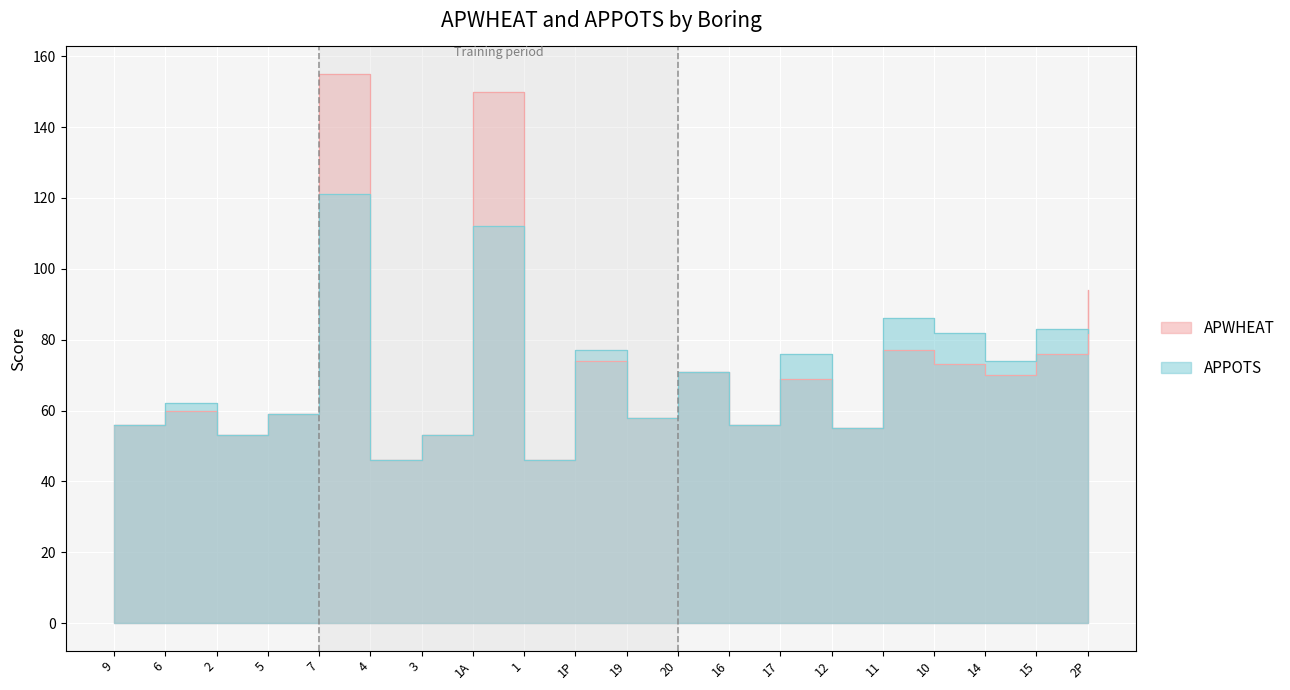

What is the greatest value displayed?

155